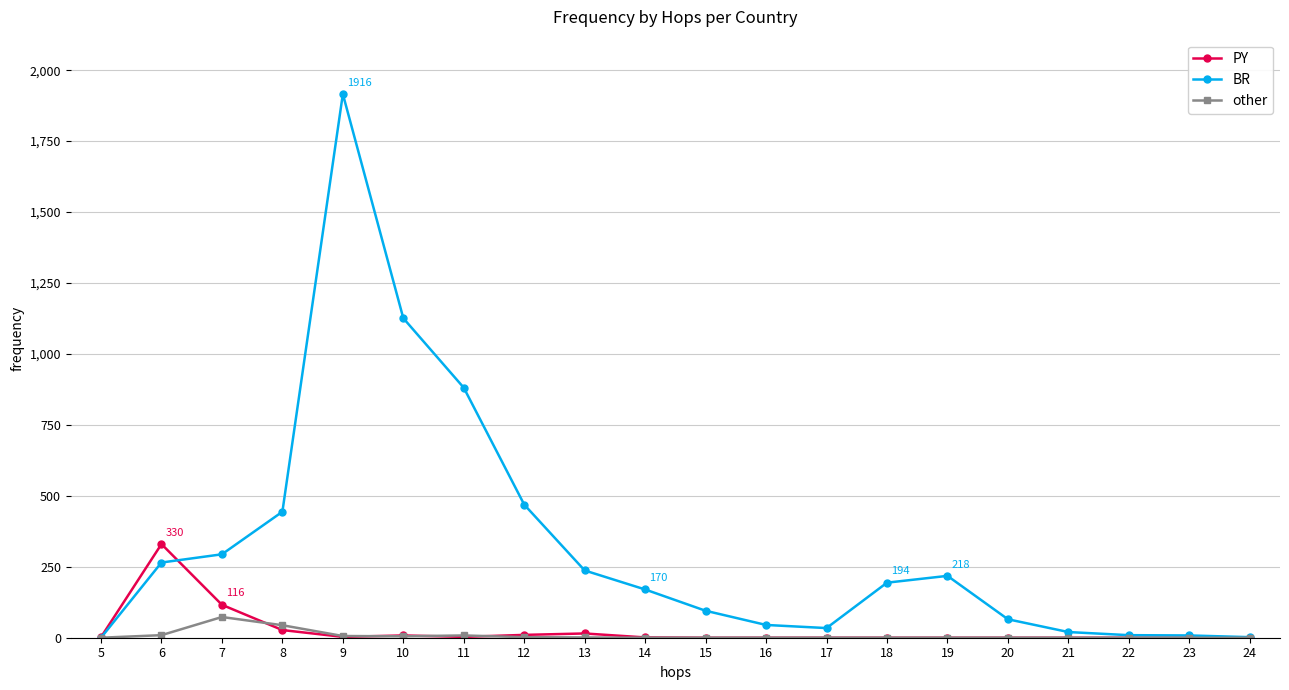

Which series has the largest range (max minus min)?

BR